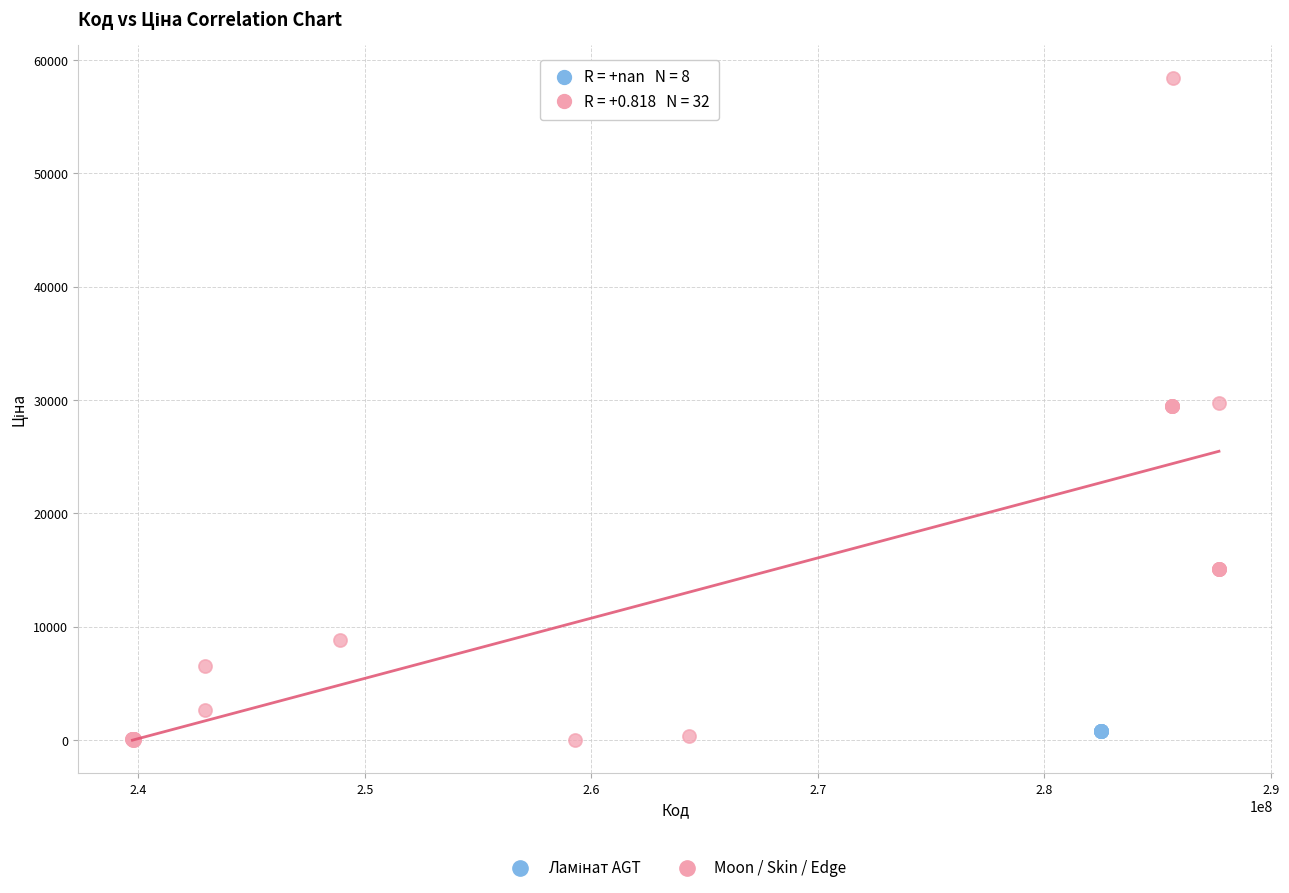

Which series reaches the maximum Y coordinate?

Moon / Skin / Edge